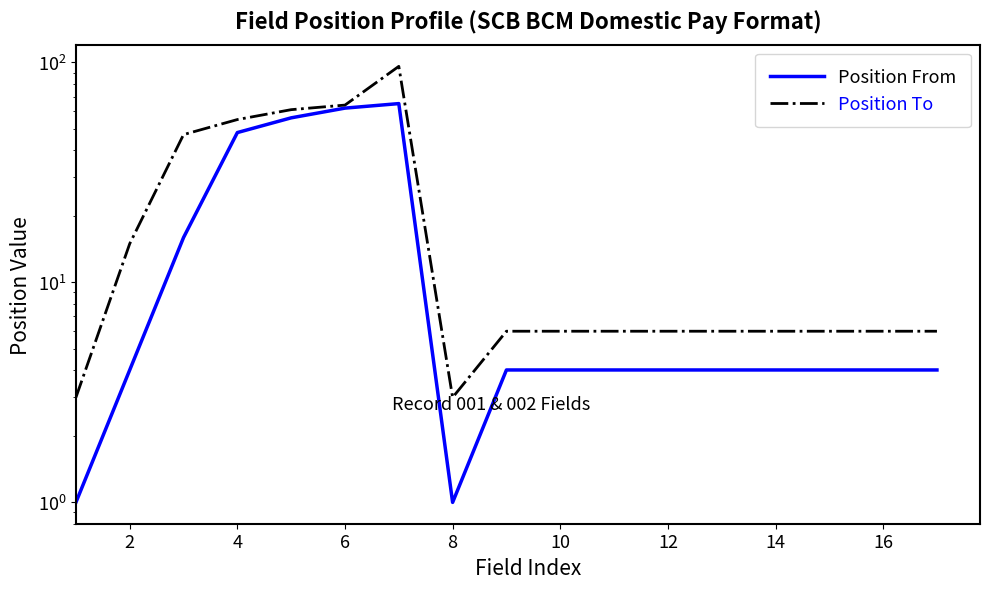

Which series changed the most between 12 and 15?

Position From